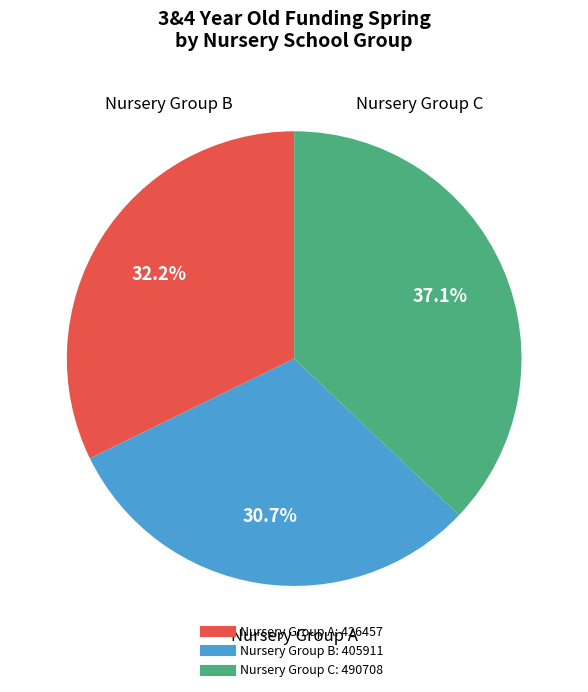

Is there a majority slice in this chart?

No